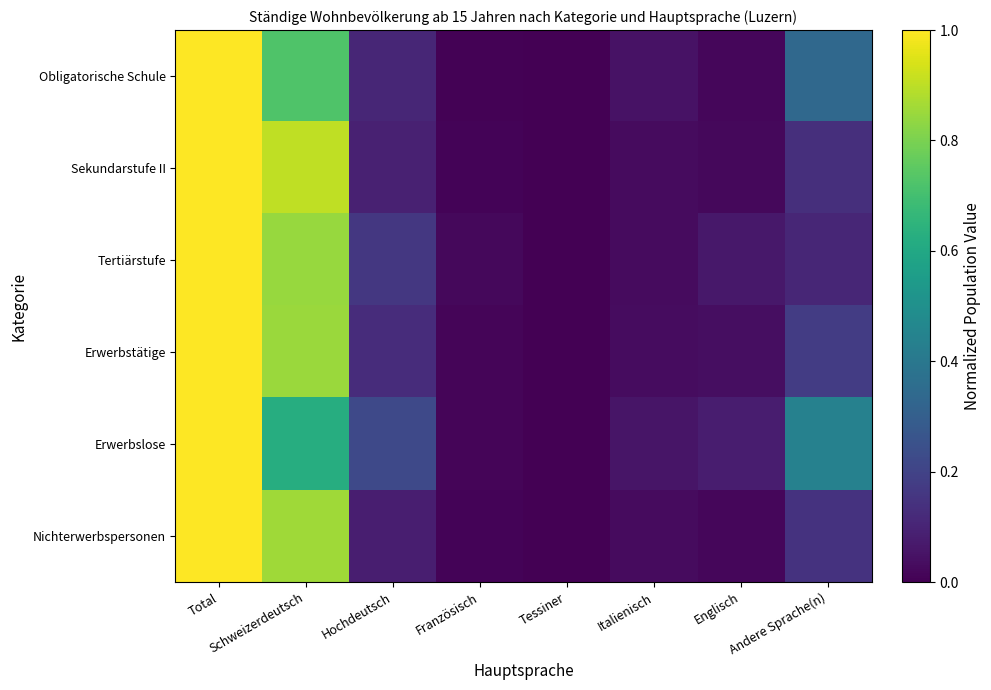

Reading right to left, list all the values displayed in this chart.

Obligatorische Schule: Andere Sprache(n)=0.3	Englisch=0.0	Italienisch=0.0	Tessiner=0.0	Französisch=0.0	Hochdeutsch=0.1	Schweizerdeutsch=0.7	Total=1.0
Sekundarstufe II: Andere Sprache(n)=0.1	Englisch=0.0	Italienisch=0.0	Tessiner=0.0	Französisch=0.0	Hochdeutsch=0.1	Schweizerdeutsch=0.9	Total=1.0
Tertiärstufe: Andere Sprache(n)=0.1	Englisch=0.1	Italienisch=0.0	Tessiner=0.0	Französisch=0.0	Hochdeutsch=0.2	Schweizerdeutsch=0.8	Total=1.0
Erwerbstätige: Andere Sprache(n)=0.2	Englisch=0.0	Italienisch=0.0	Tessiner=0.0	Französisch=0.0	Hochdeutsch=0.1	Schweizerdeutsch=0.8	Total=1.0
Erwerbslose: Andere Sprache(n)=0.4	Englisch=0.1	Italienisch=0.1	Tessiner=0.0	Französisch=0.0	Hochdeutsch=0.2	Schweizerdeutsch=0.6	Total=1.0
Nichterwerbspersonen: Andere Sprache(n)=0.1	Englisch=0.0	Italienisch=0.0	Tessiner=0.0	Französisch=0.0	Hochdeutsch=0.1	Schweizerdeutsch=0.9	Total=1.0